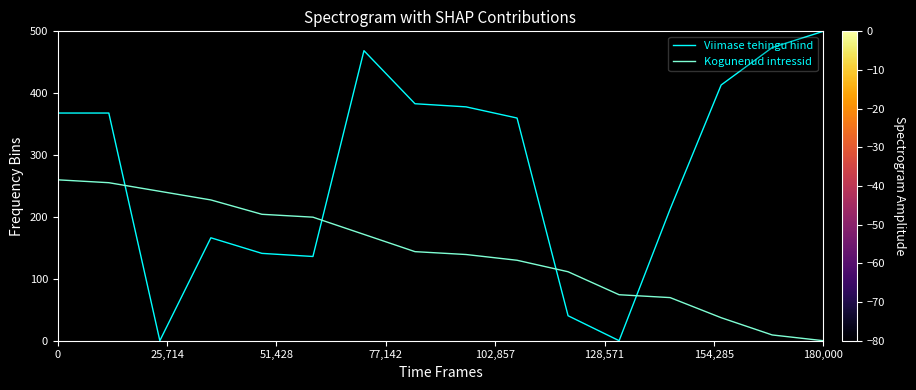

Reading left to right, extract all data points from this chart.

Viimase tehingu hind: 367.9	367.9	0.0	166.3	141.1	136.1	468.8	383.0	377.9	359.9	40.3	0.0	212.7	413.3	473.8	500.0
Kogunenud intressid: 260.0	255.4	241.4	227.5	204.3	199.6	171.8	143.9	139.3	130.0	111.4	74.3	69.6	37.1	9.3	0.0